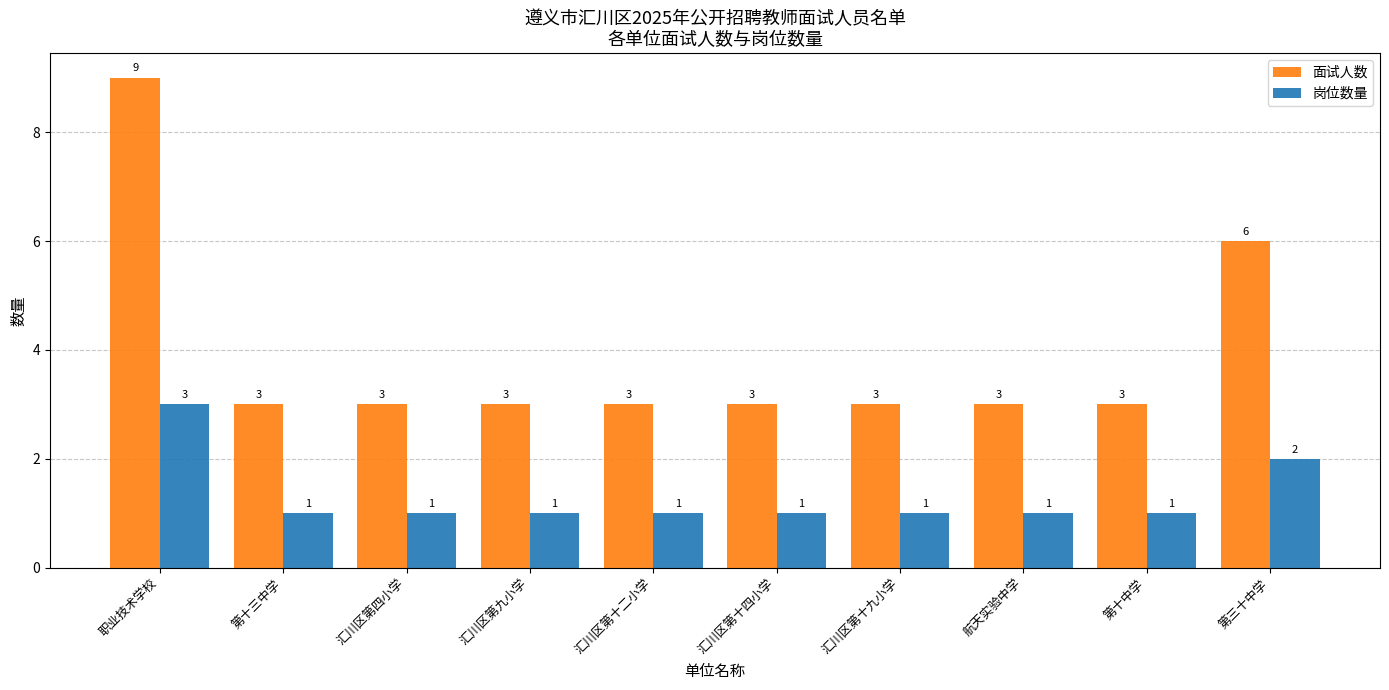

What is the maximum value shown in the chart?

9